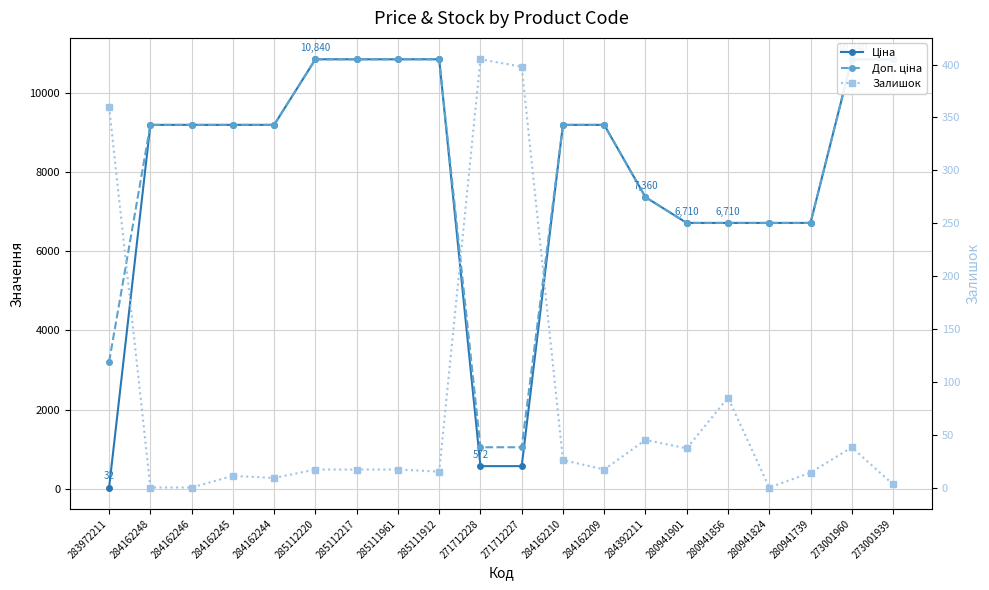

True or false: Доп. ціна has a value of 7360.2 at 284392211.

True